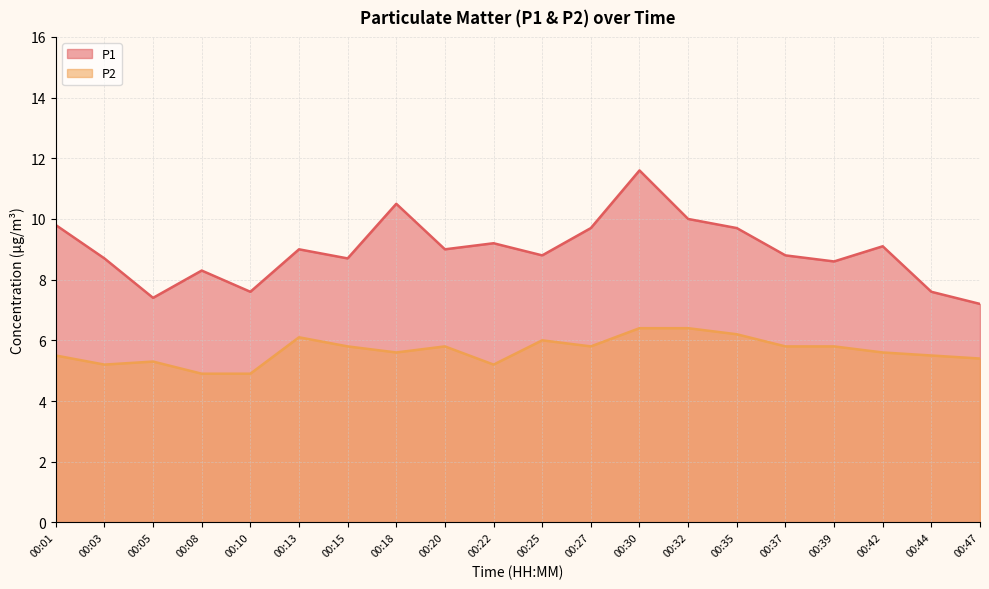

Rank the series by their average value, from lowest to highest.

P2, P1